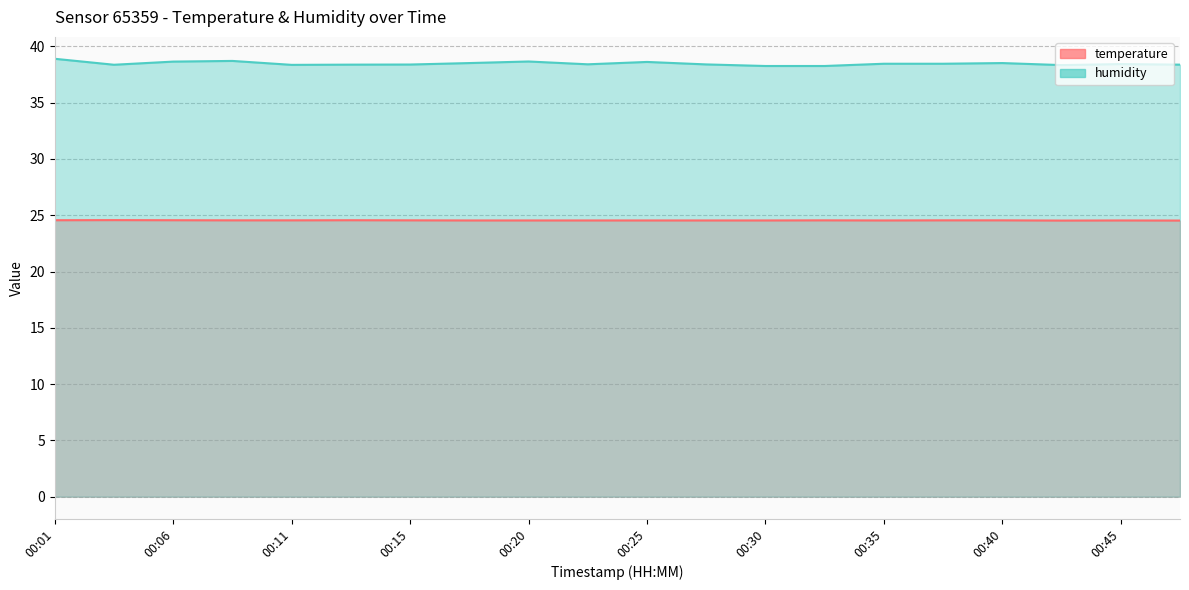

Which series has the widest spread of values?

humidity